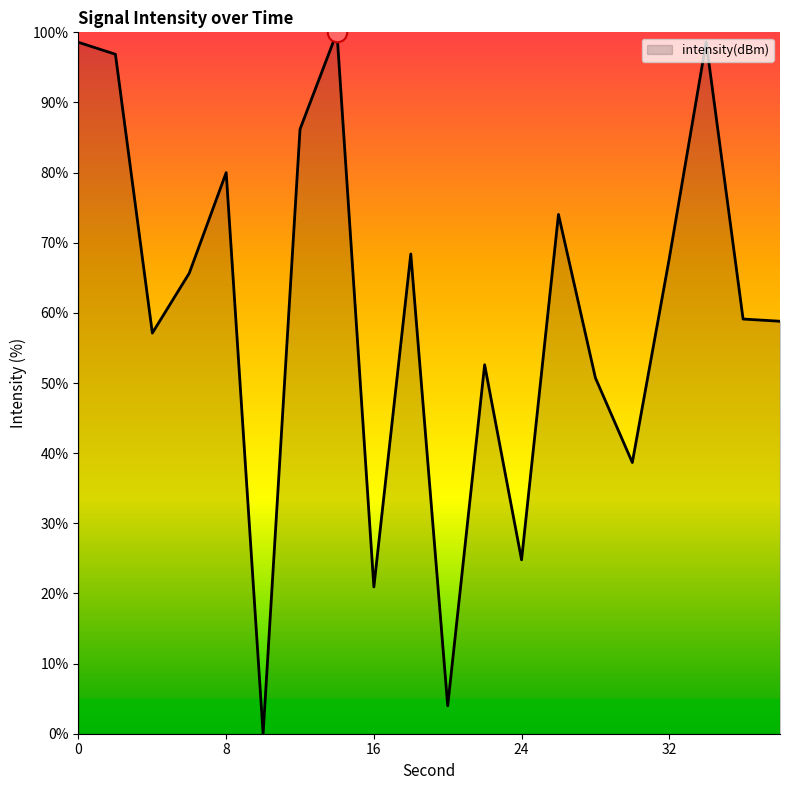

How many points are lower than both their immediate neighbors (excluding endpoints)?

6